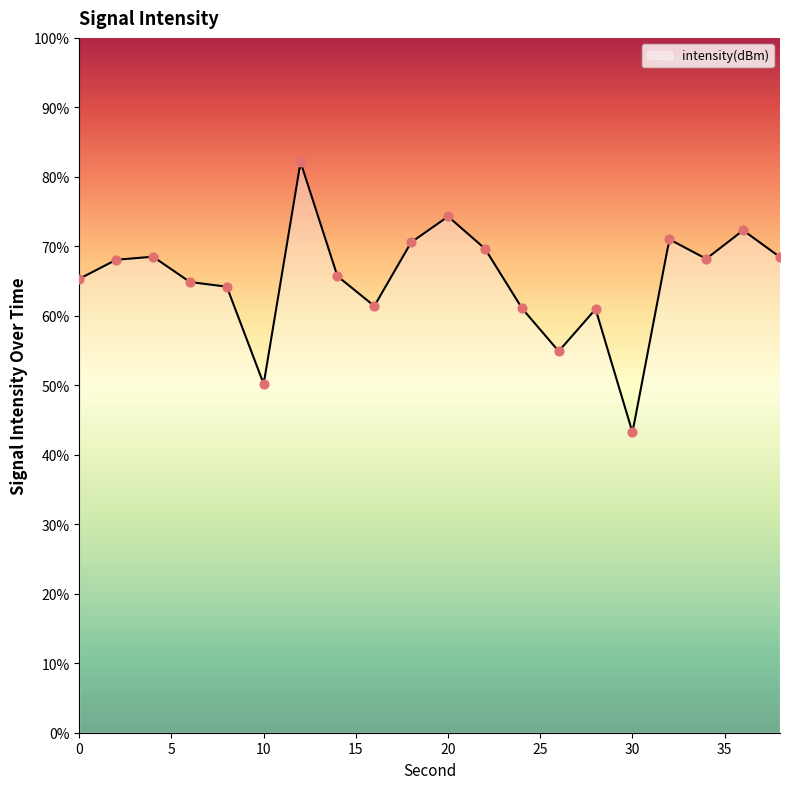

What is the change in value from 10 to 36?

+22.1